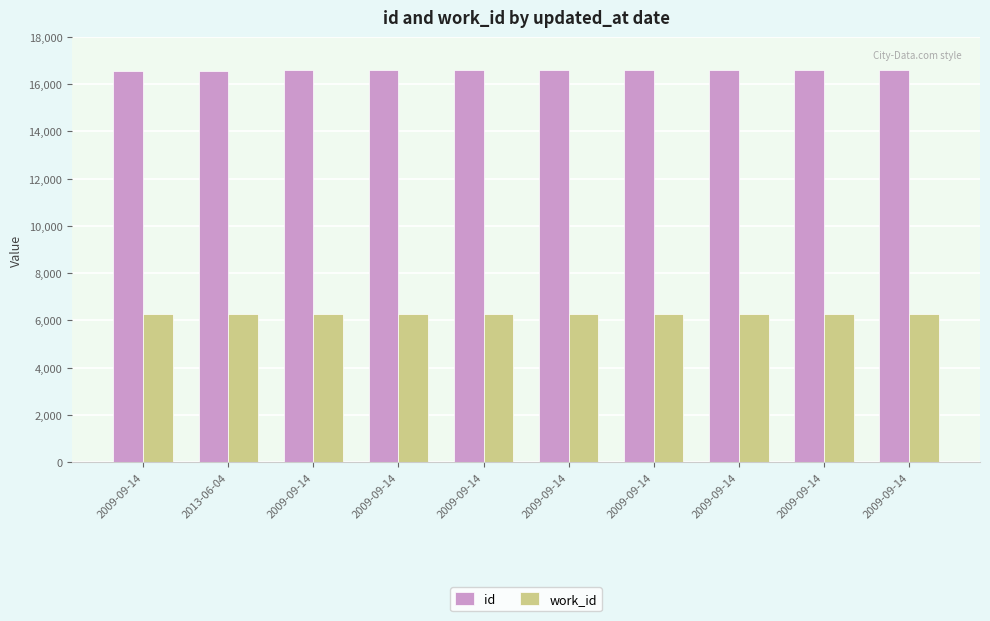

How many series are shown in this chart?

2